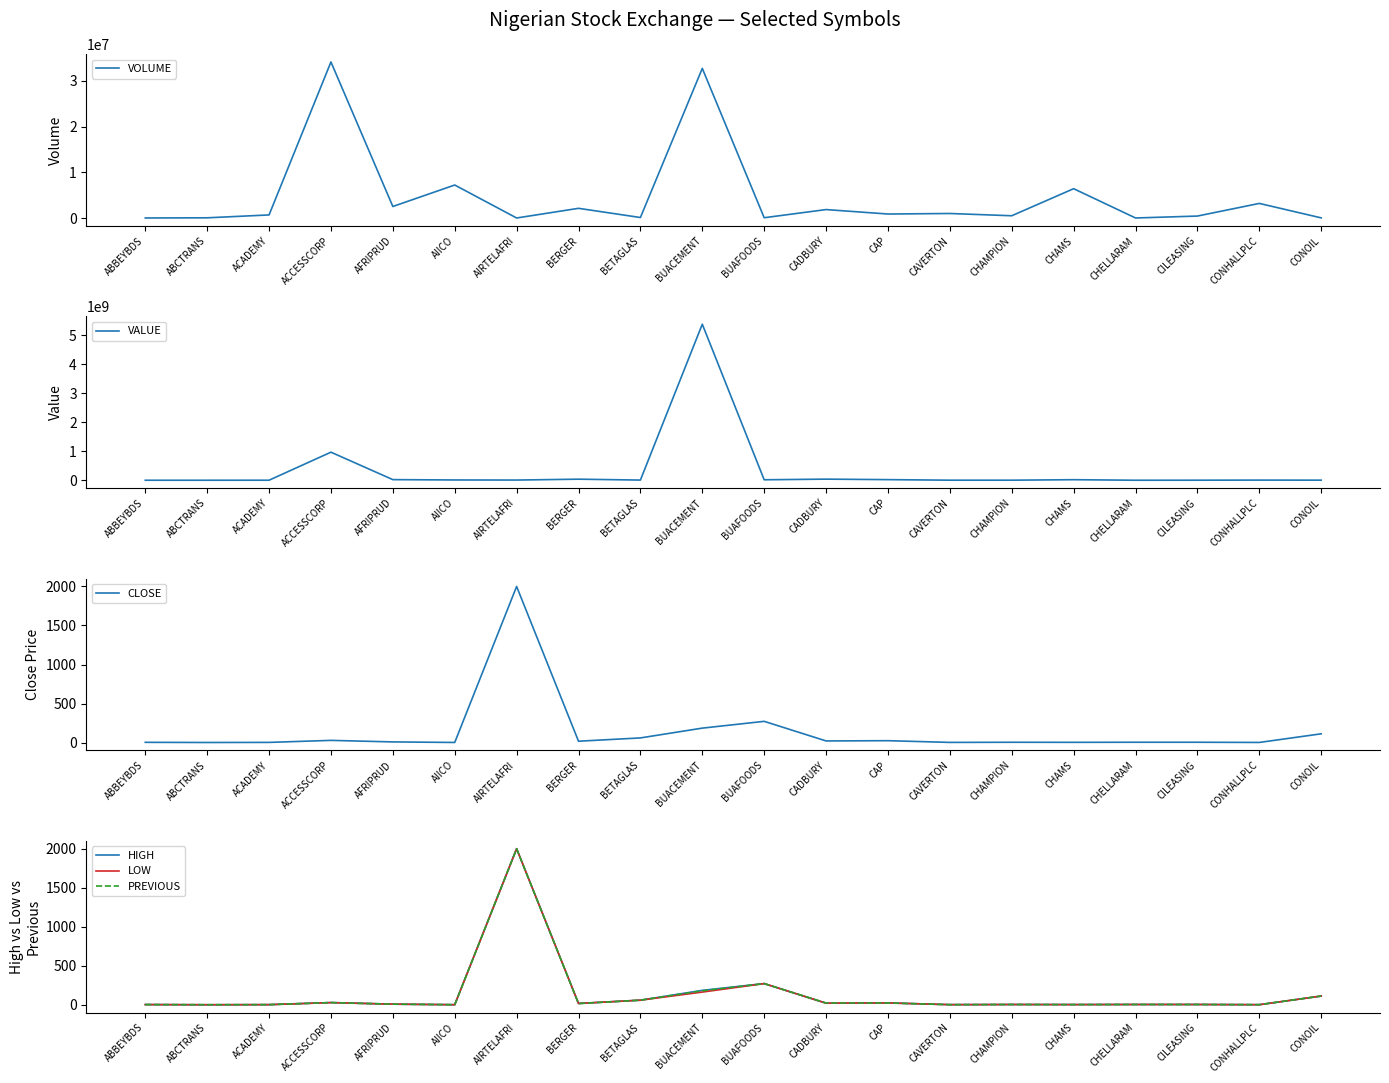

How many distinct data groups are displayed?

6